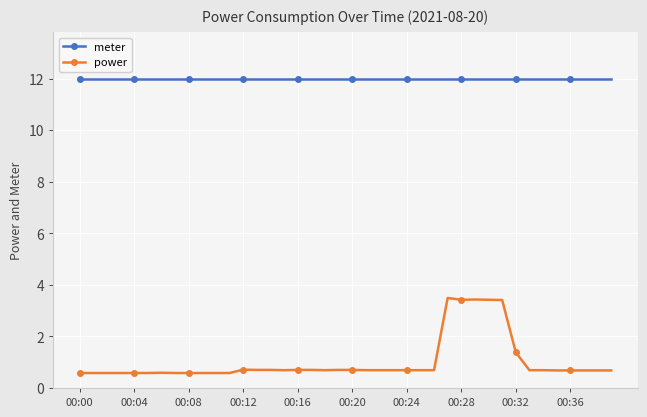

At how many categories does at least one series exceed 9?

40